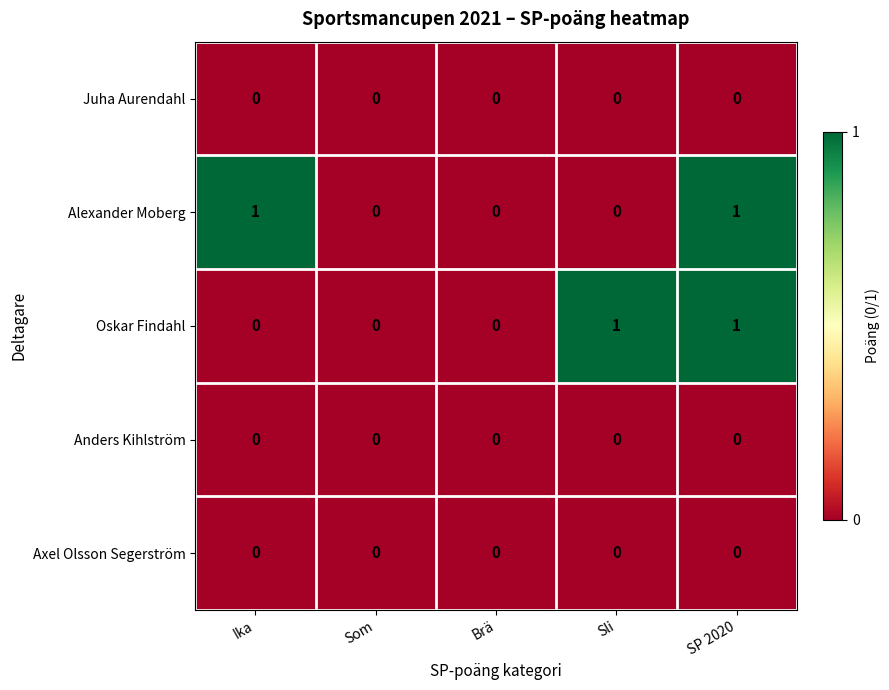

Which series changed the most between Som and Sli?

Oskar Findahl